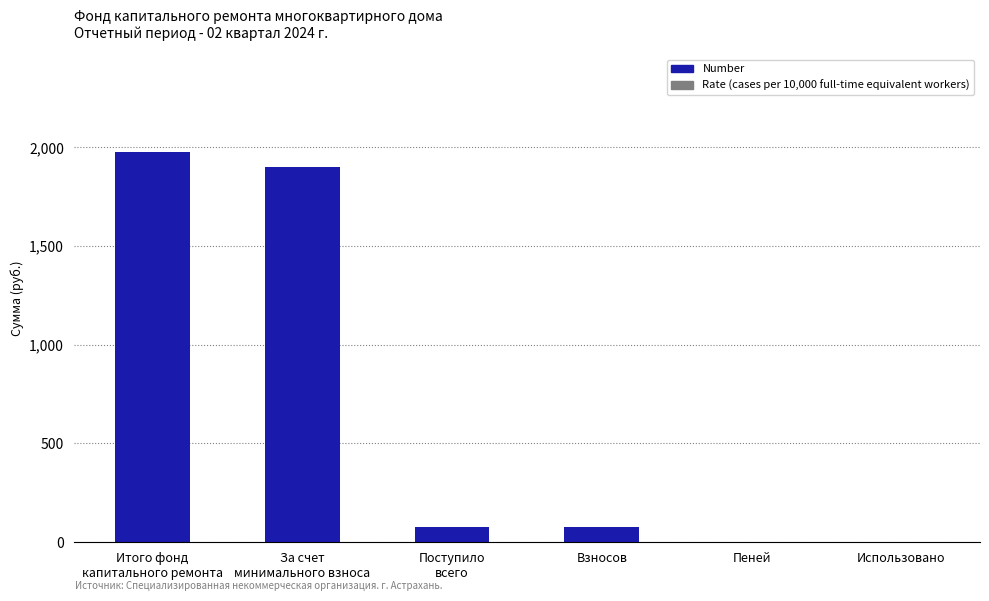

How many values exceed 75?

4